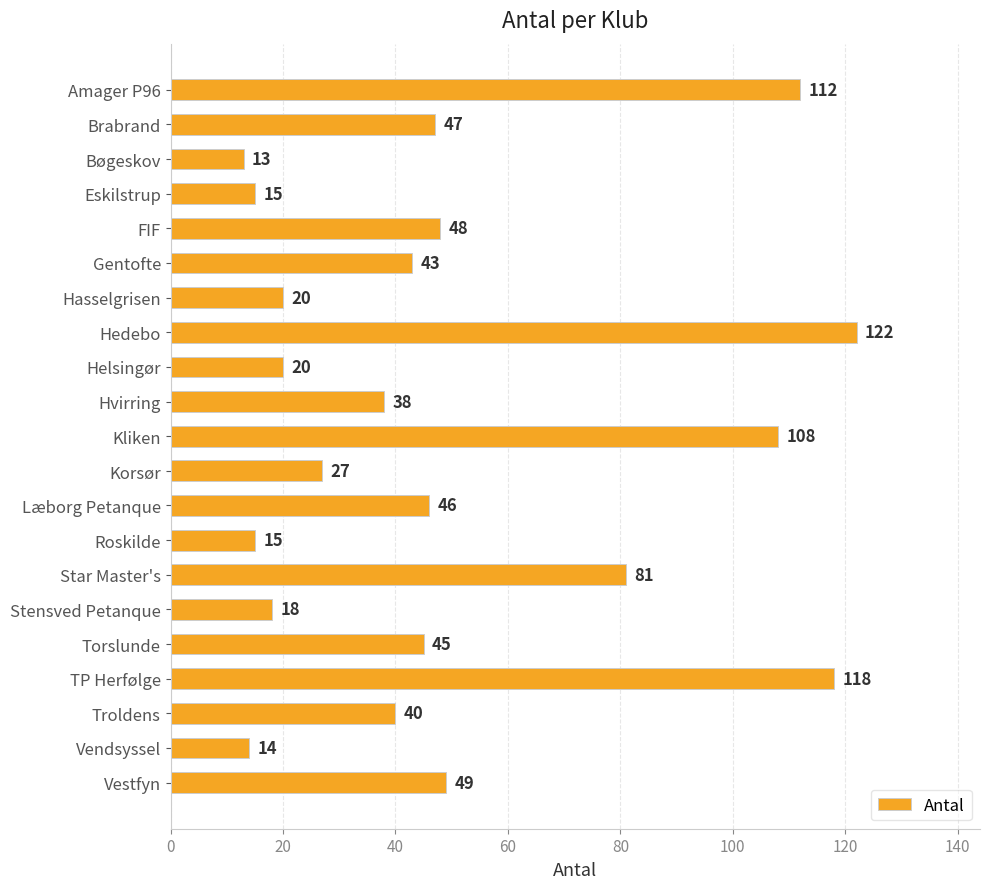

Is it true that the value at Hvirring is 63?

False